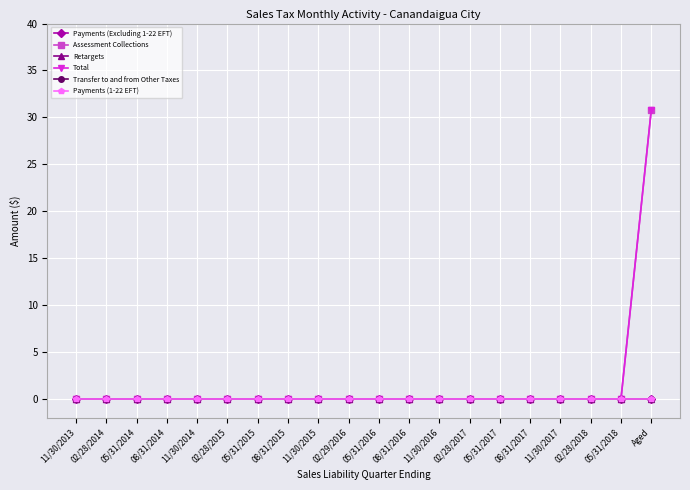

At which label does Retargets reach its minimum?

11/30/2013